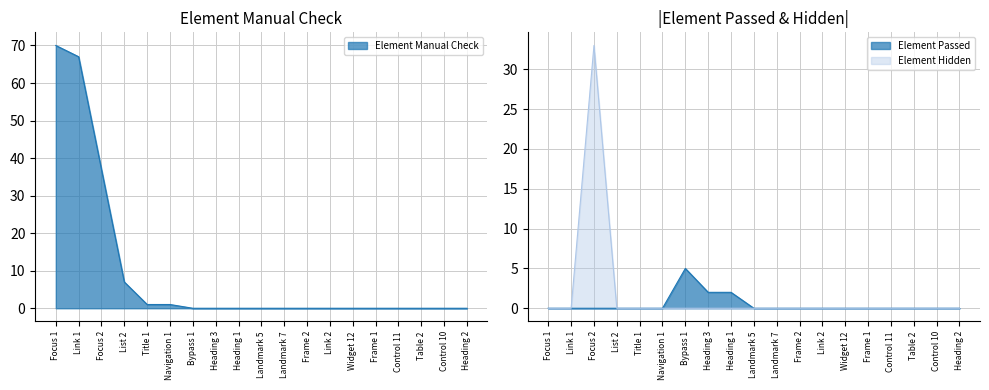

True or false: Element Hidden has a value of 0 at Link 2.

True